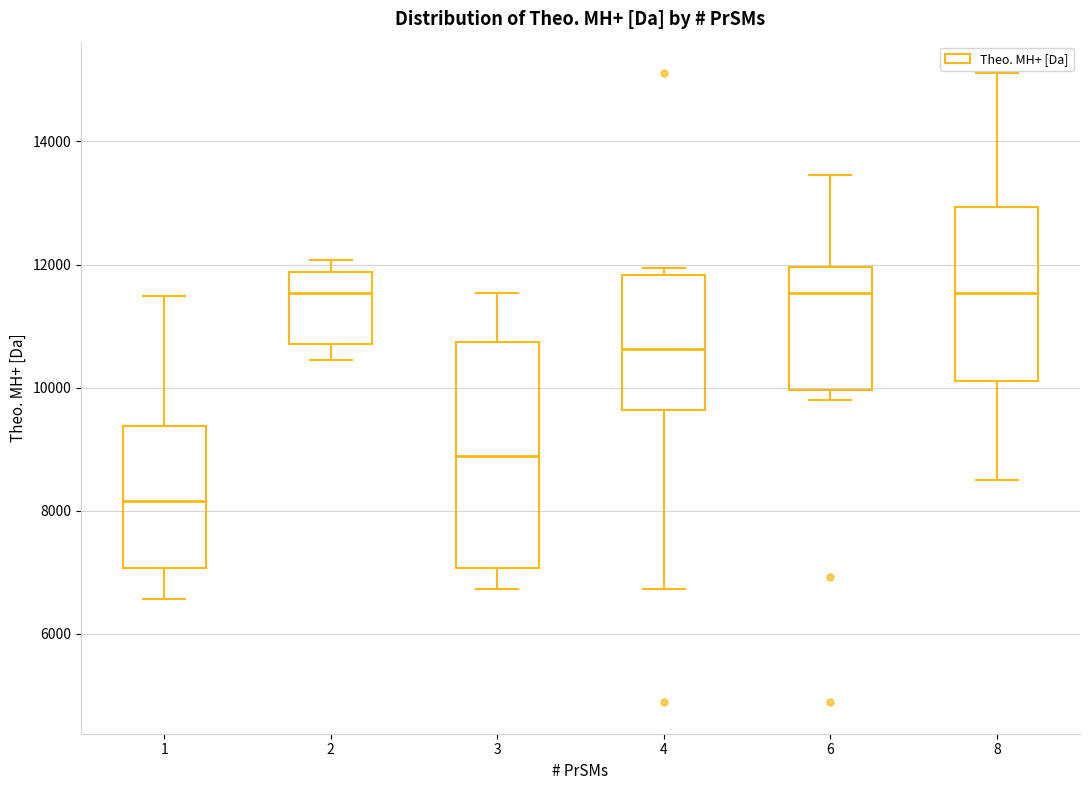

Reading left to right, transcribe this box plot: for each box, give where its median line is, the range the box spans, and where its two whiskers end, as read against the y-axis. The values are not printed on the chart, so give them approximately, as read against the axis.

1: median 8200, box 7000 to 9400, whiskers 6600 to 11400
2: median 11600, box 10800 to 11800, whiskers 10400 to 12000
3: median 8800, box 7000 to 10800, whiskers 6800 to 11600
4: median 10600, box 9600 to 11800, whiskers 6800 to 12000
6: median 11600, box 10000 to 12000, whiskers 9800 to 13400
8: median 11600, box 10200 to 13000, whiskers 8400 to 15200